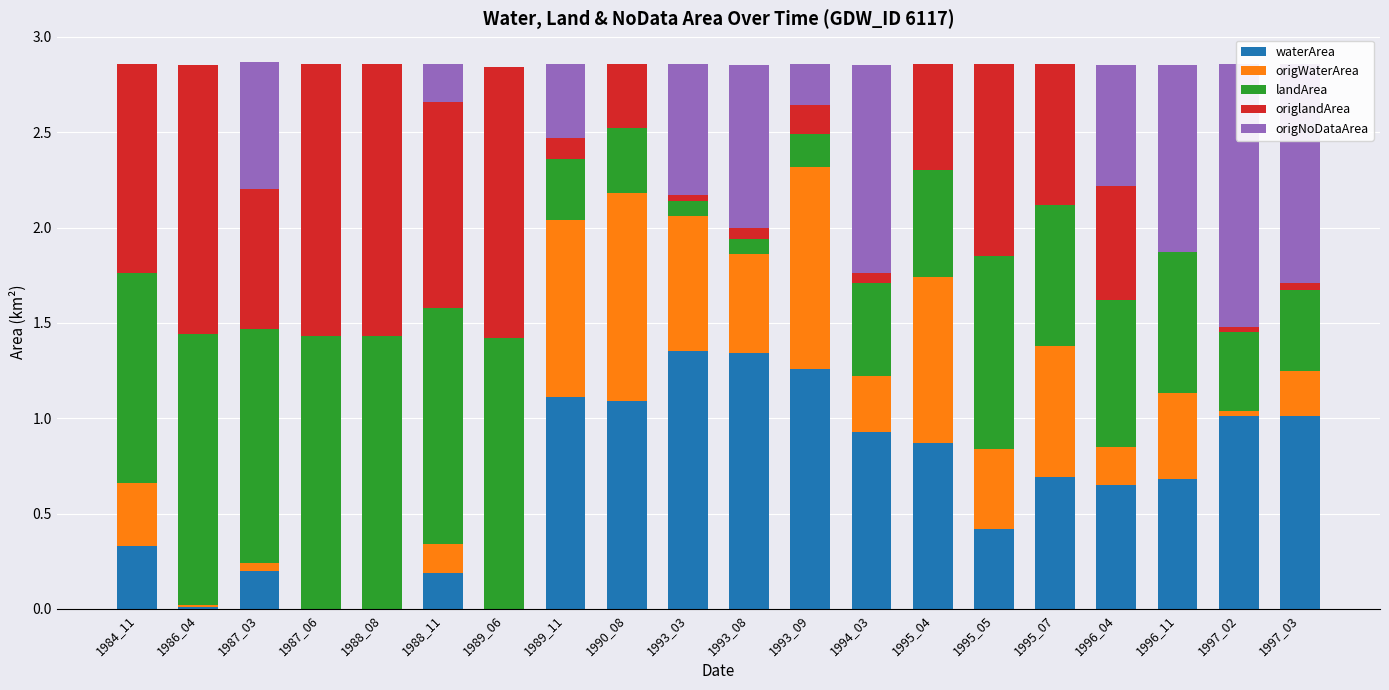

Where is waterArea nearest to the value 0?

1987_06